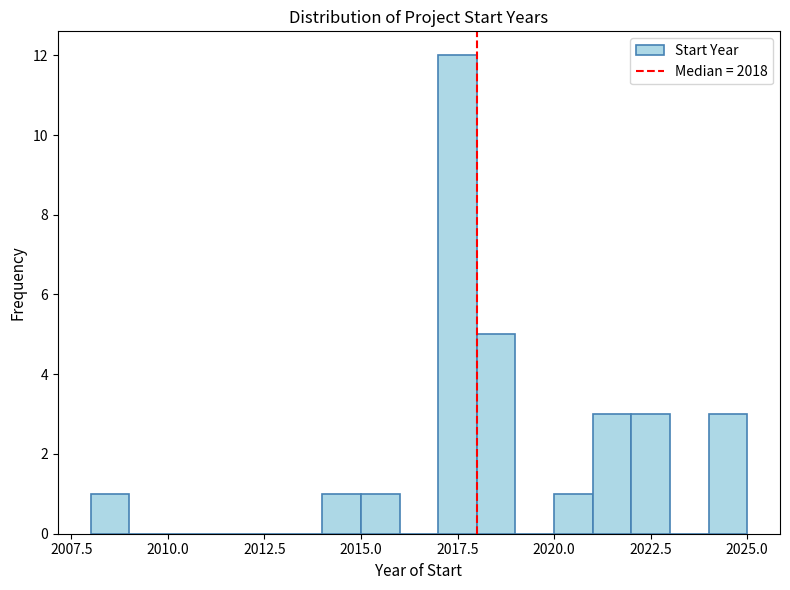

Read against the x-axis, roughly where is the centre of the tallest bar?

2017.5